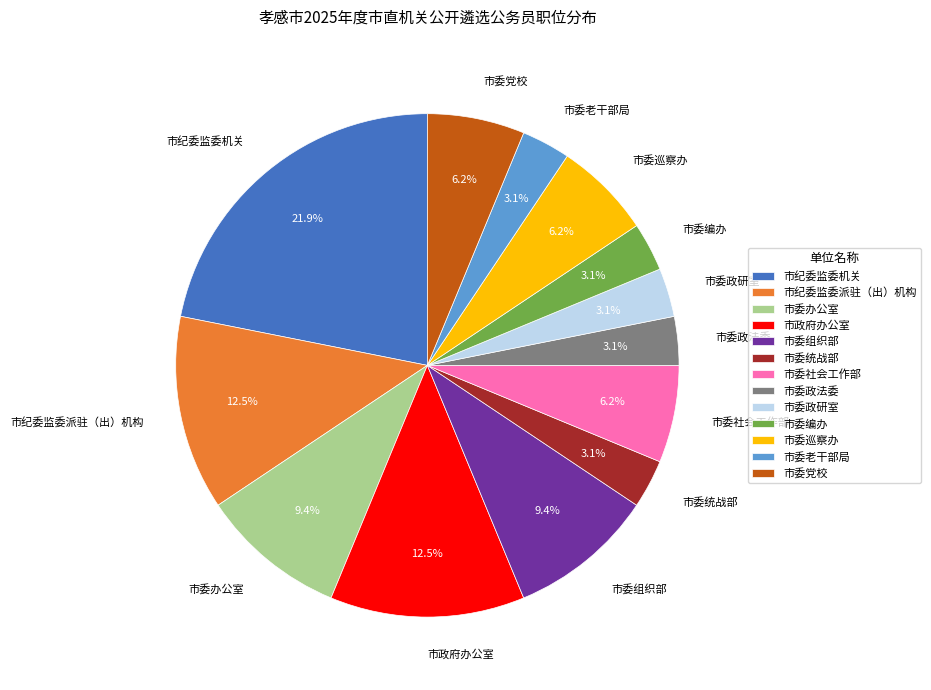

To the nearest percent, what portion does 市委政法委 represent?

3%